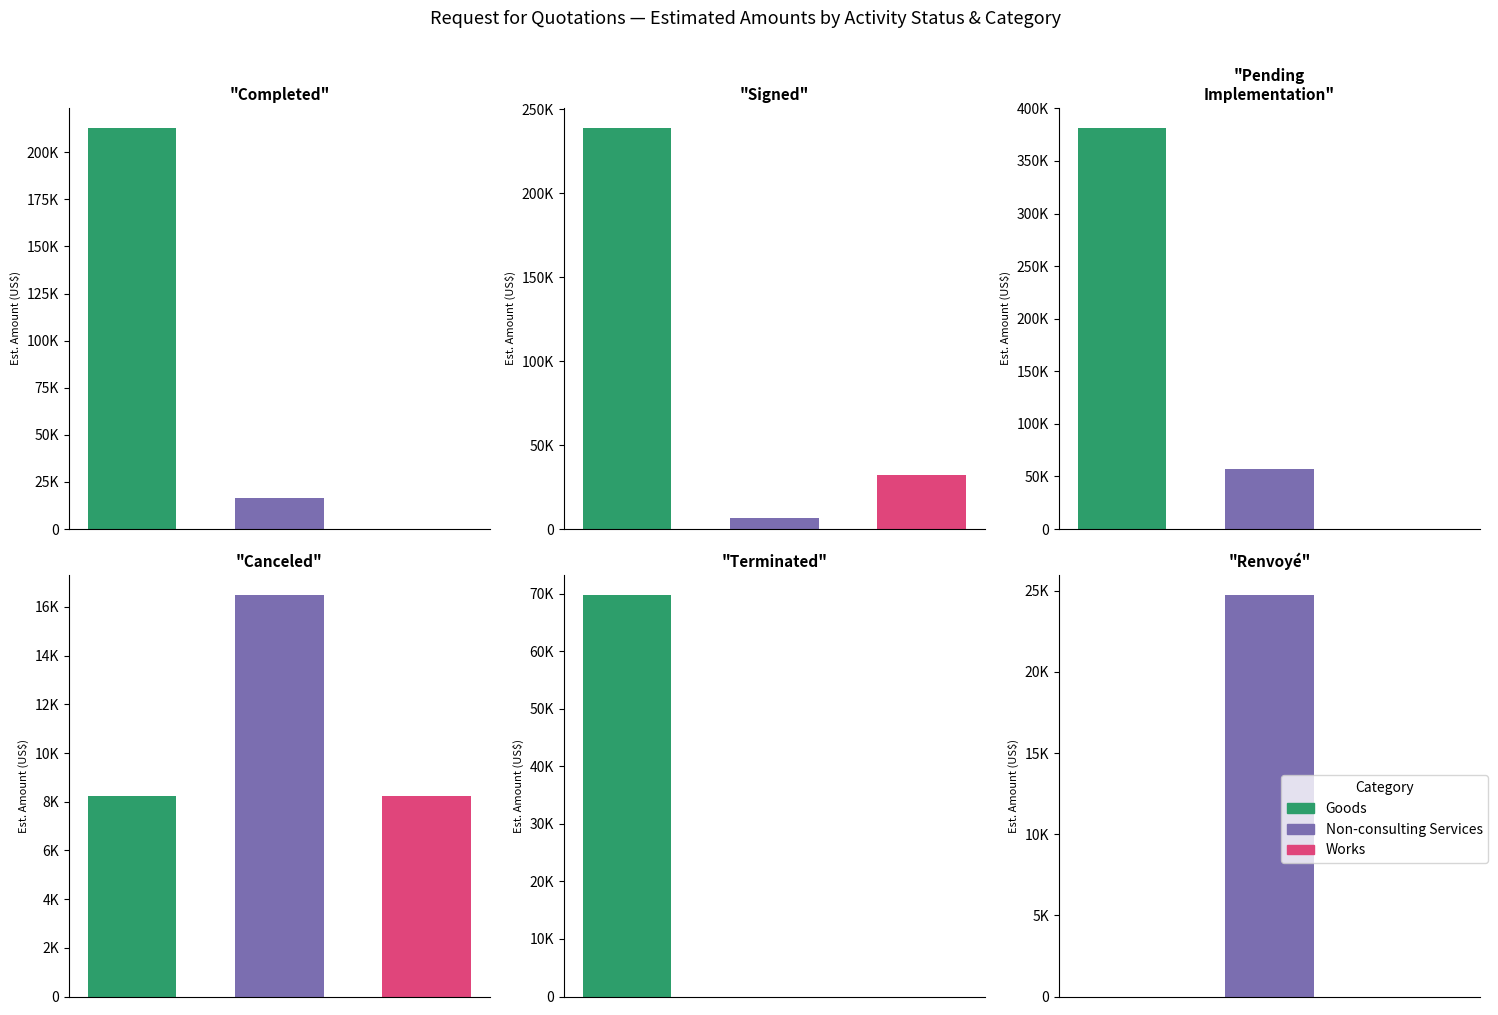

At how many categories does at least one series exceed 191531?

1